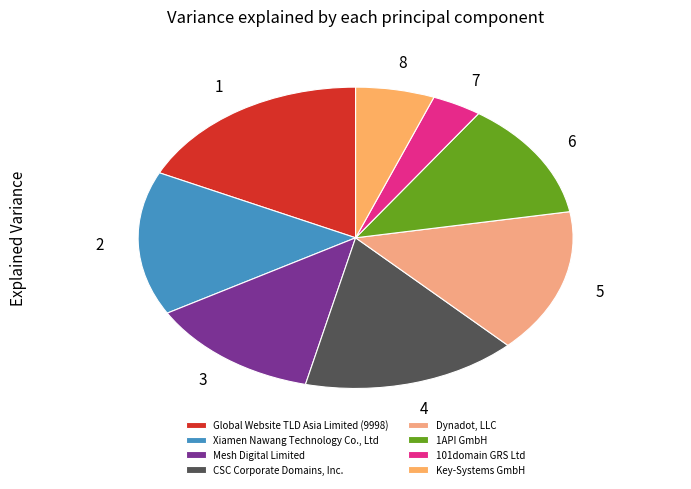

Rank the categories by value from lowest to highest.

101domain GRS Ltd, Key-Systems GmbH, 1API GmbH, Mesh Digital Limited, Xiamen Nawang Technology Co., Ltd, Dynadot, LLC, CSC Corporate Domains, Inc., Global Website TLD Asia Limited (9998)